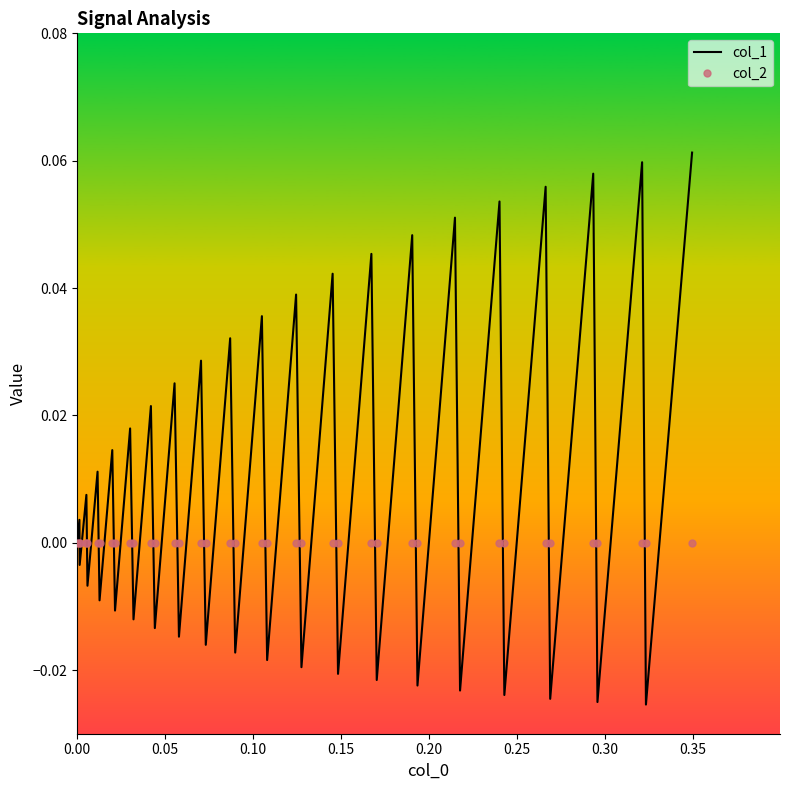

Which series has the widest spread of values?

col_1